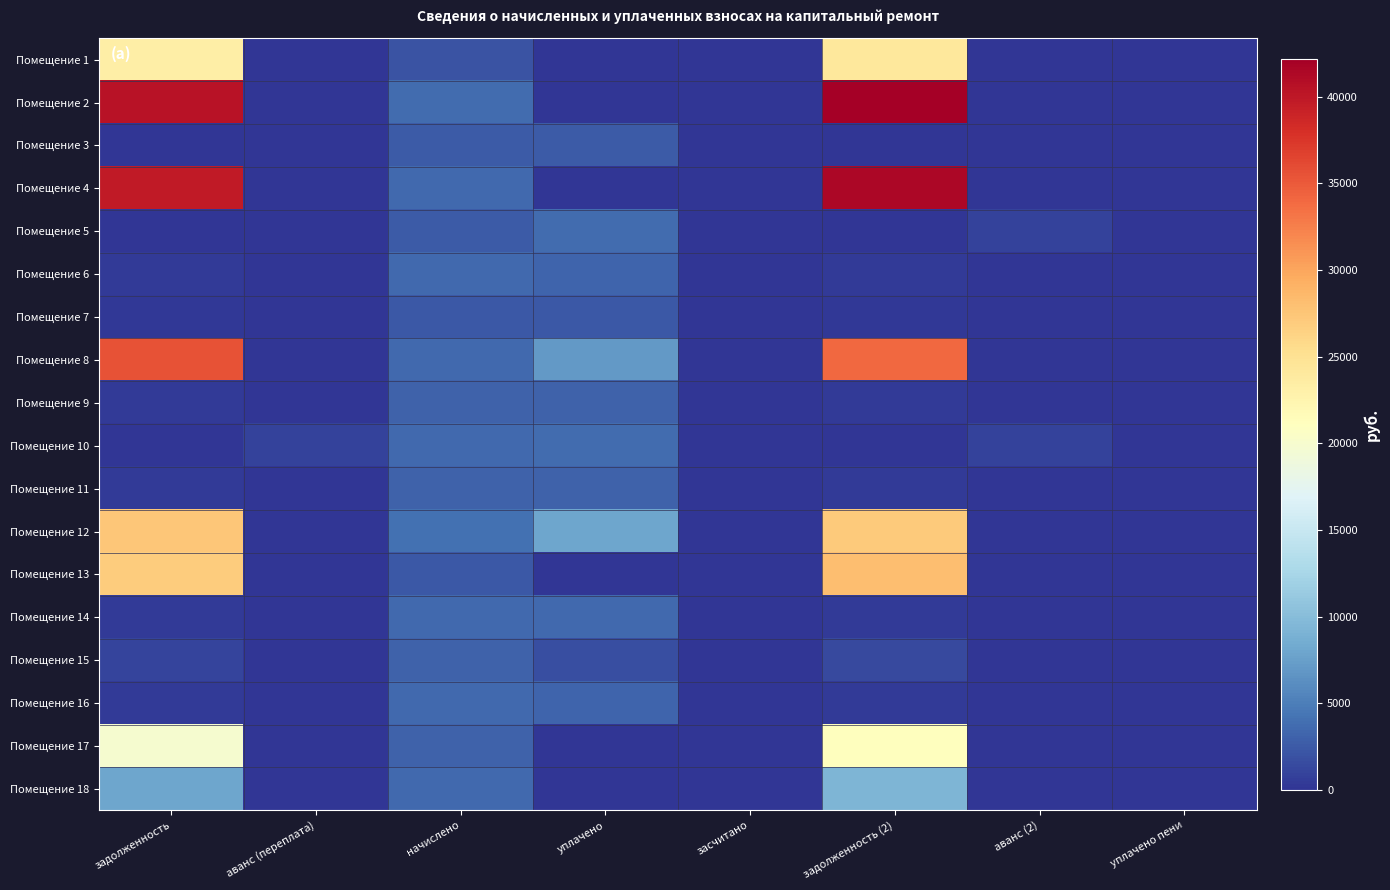

Rank the series at начислено from highest to lowest value.

Помещение 12, Помещение 2, Помещение 6, Помещение 4, Помещение 10, Помещение 8, Помещение 16, Помещение 18, Помещение 14, Помещение 15, Помещение 17, Помещение 11, Помещение 9, Помещение 5, Помещение 3, Помещение 13, Помещение 7, Помещение 1